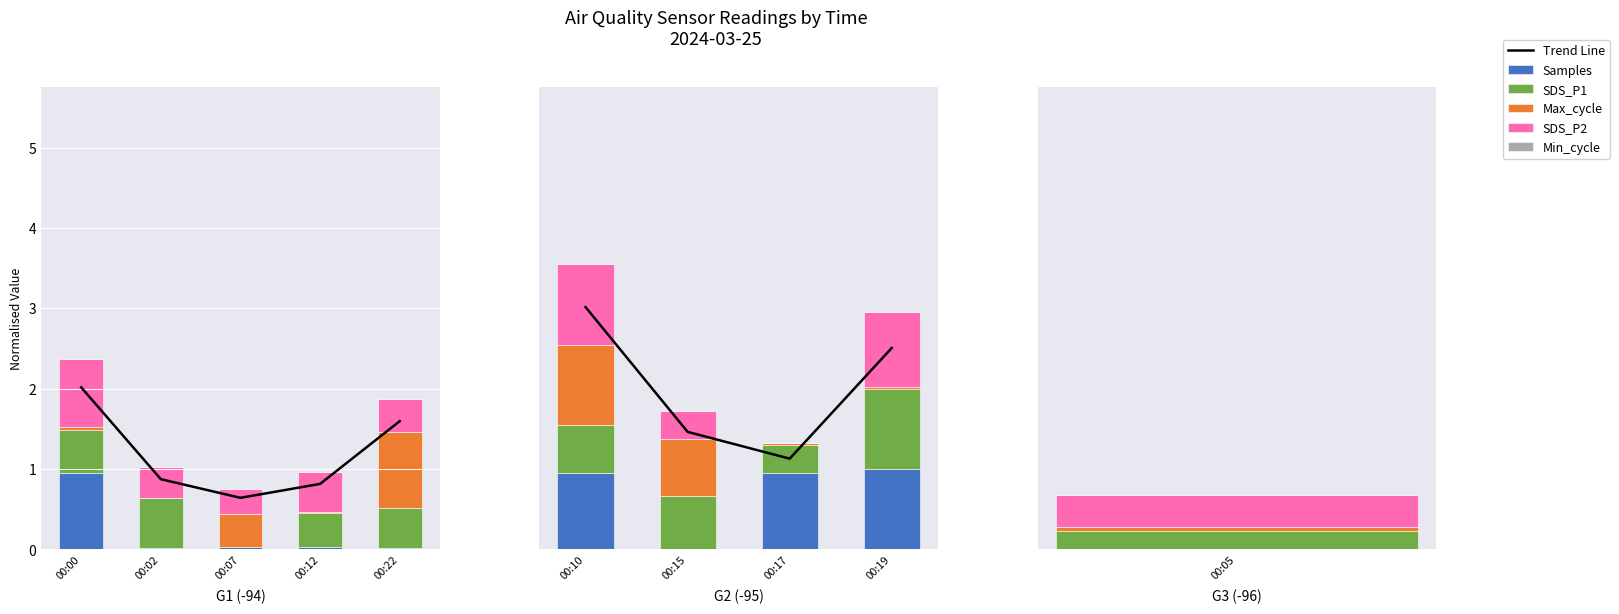

At which label does Min_cycle reach its minimum?

00:10